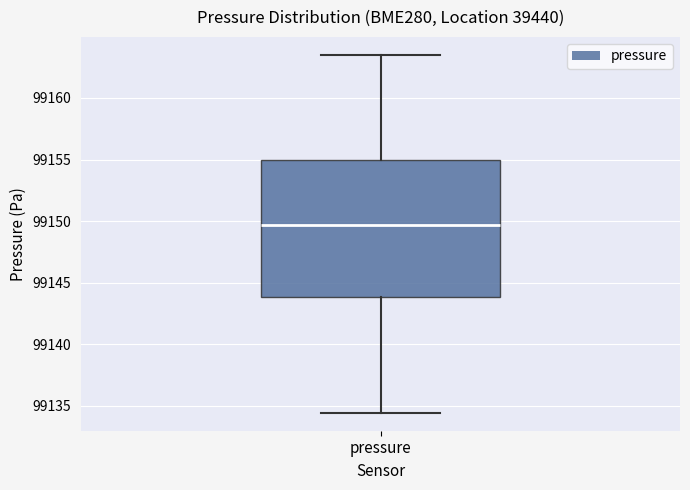

Where does the upper whisker of the box for pressure end on the y-axis? The values are not printed on the chart, so give them approximately, as read against the axis.

99163.5